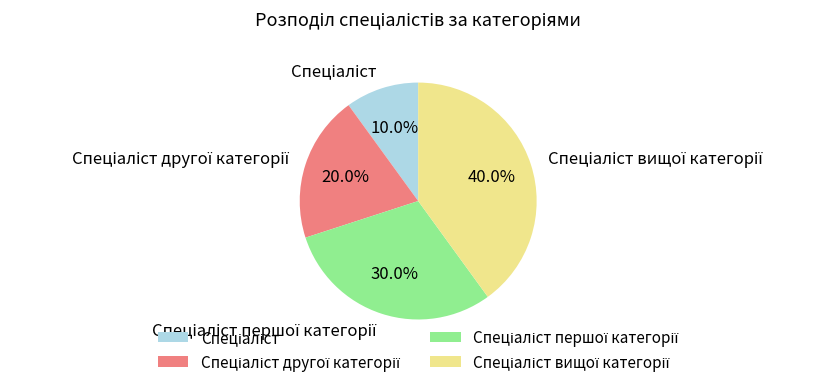

To the nearest percent, what is the difference between the largest and smallest slice percentages?

30%